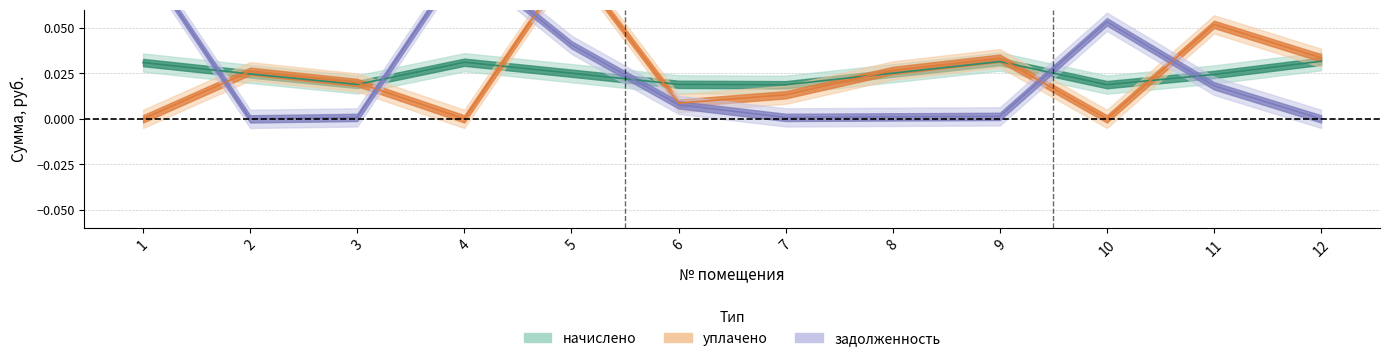

Reading left to right, transcribe all the data shown in this chart.

начислено: 1=0.0	2=0.0	3=0.0	4=0.0	5=0.0	6=0.0	7=0.0	8=0.0	9=0.0	10=0.0	11=0.0	12=0.0
уплачено: 1=0.0	2=0.0	3=0.0	4=0.0	5=0.1	6=0.0	7=0.0	8=0.0	9=0.0	10=0.0	11=0.1	12=0.0
задолженность: 1=0.1	2=0.0	3=0.0	4=0.1	5=0.0	6=0.0	7=0.0	8=0.0	9=0.0	10=0.1	11=0.0	12=0.0